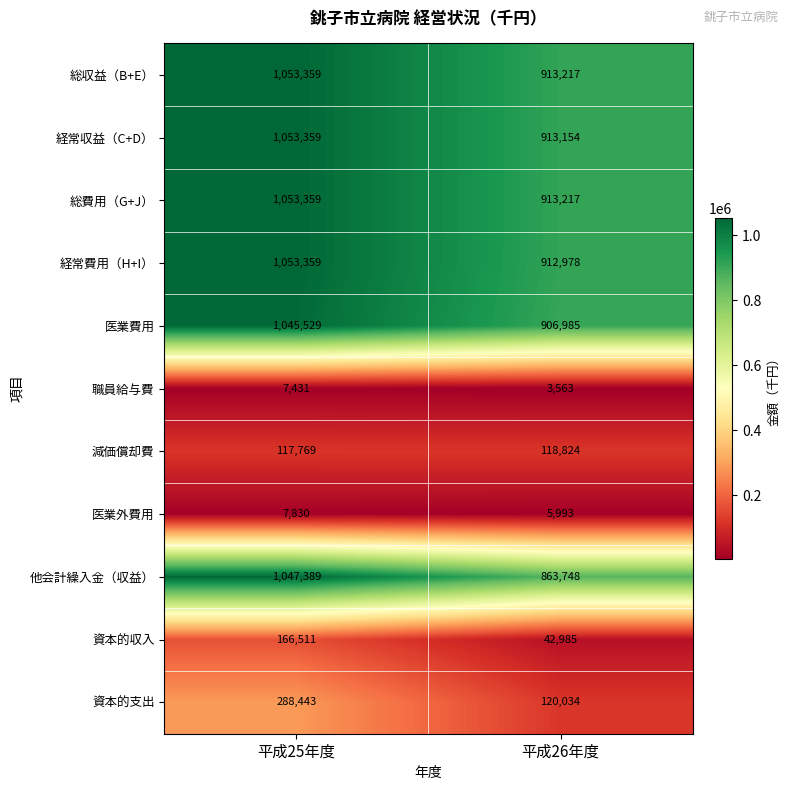

Is it true that 資本的収入 equals 42985 at 平成26年度?

True